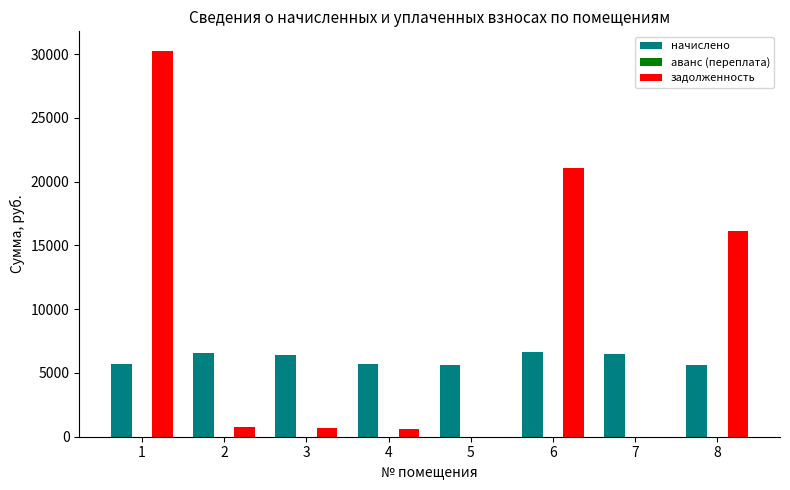

What is the sum of the начислено values at 2 and 7?

13078.3